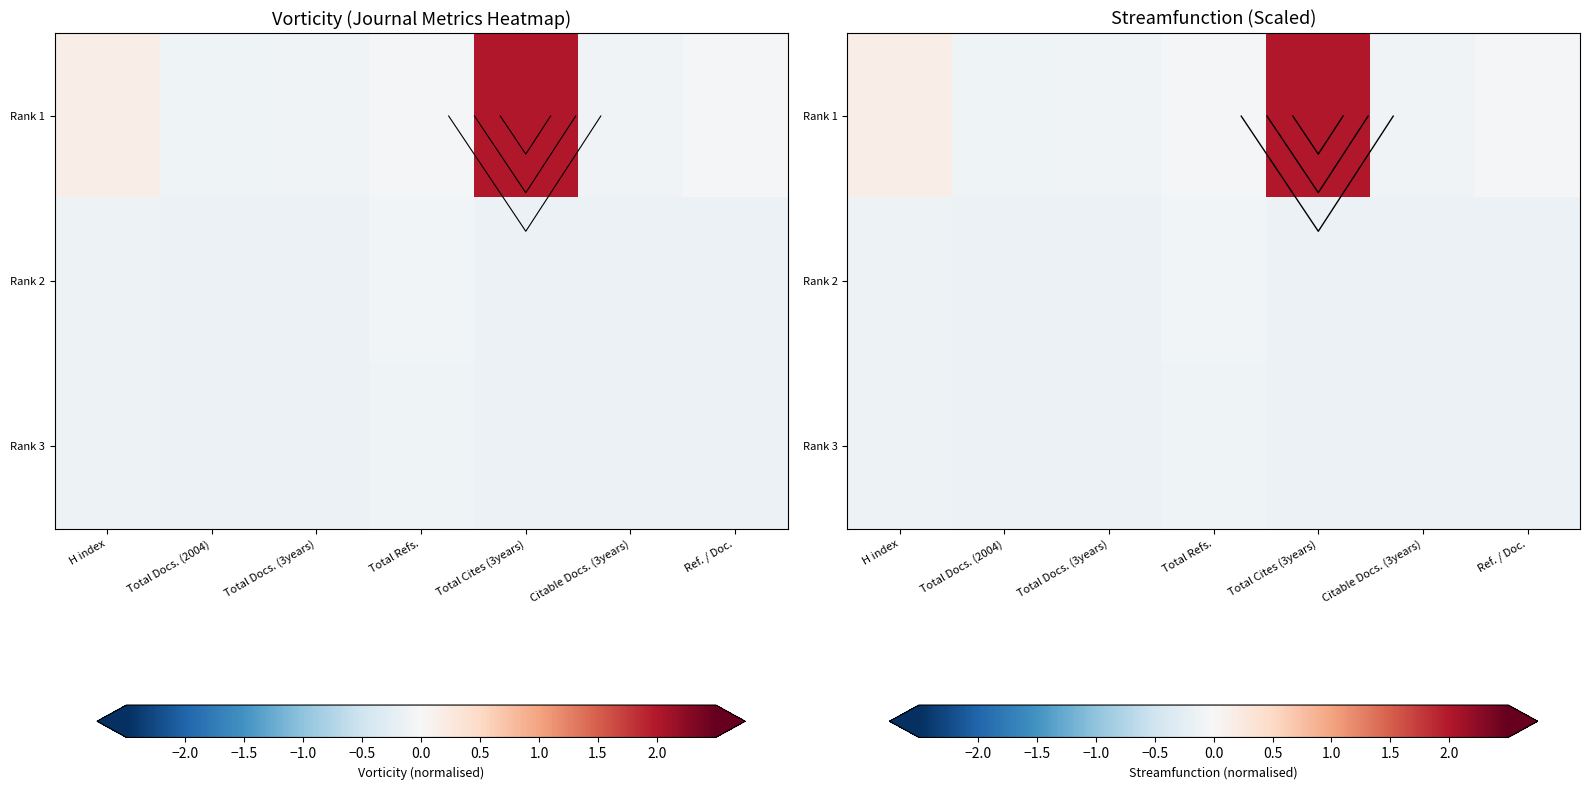

What is the difference between the Rank 1 values at Total Cites (3years) and Total Docs. (3years)?

2.1